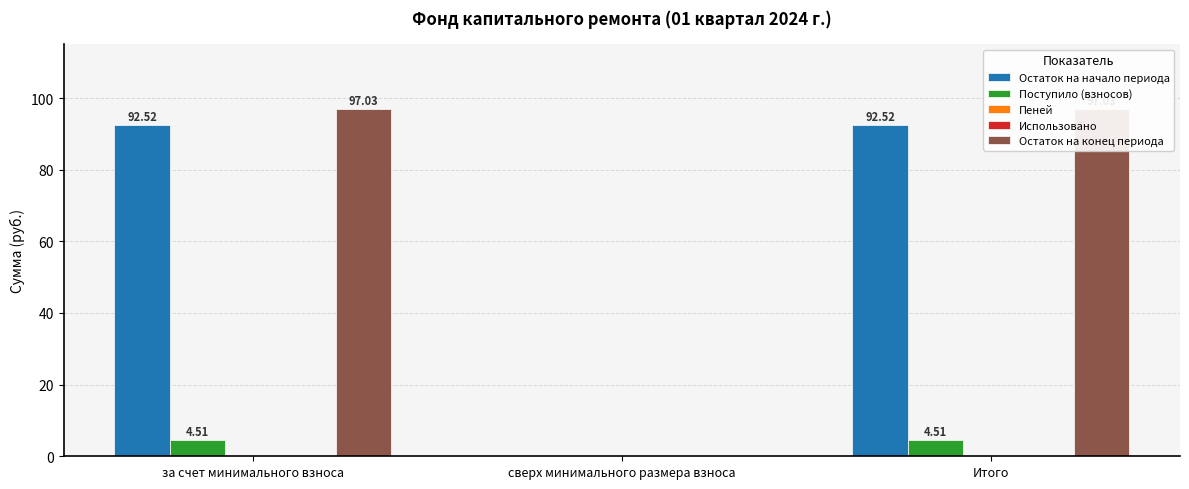

Which label corresponds to the smallest value in the chart?

сверх минимального размера взноса